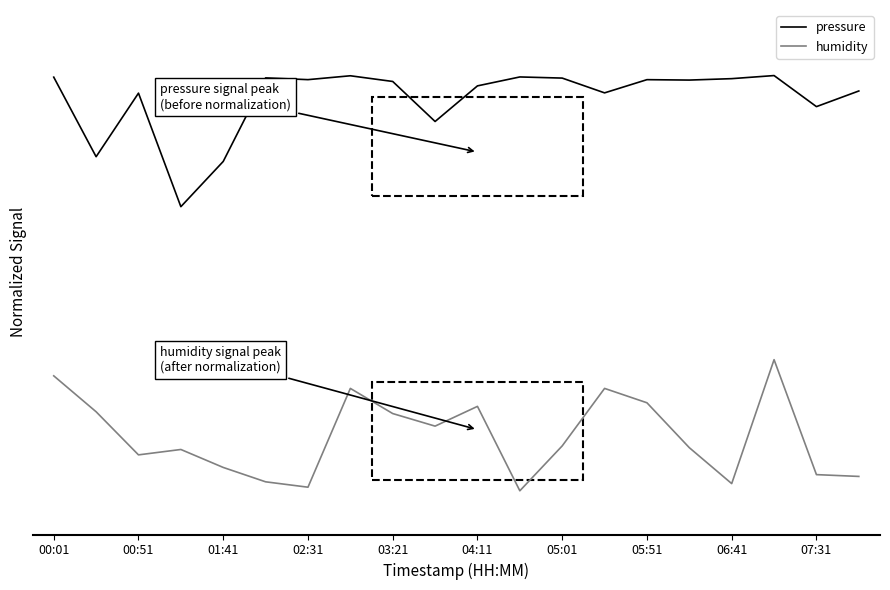

Does the chart display data point markers on the line(s)?

No